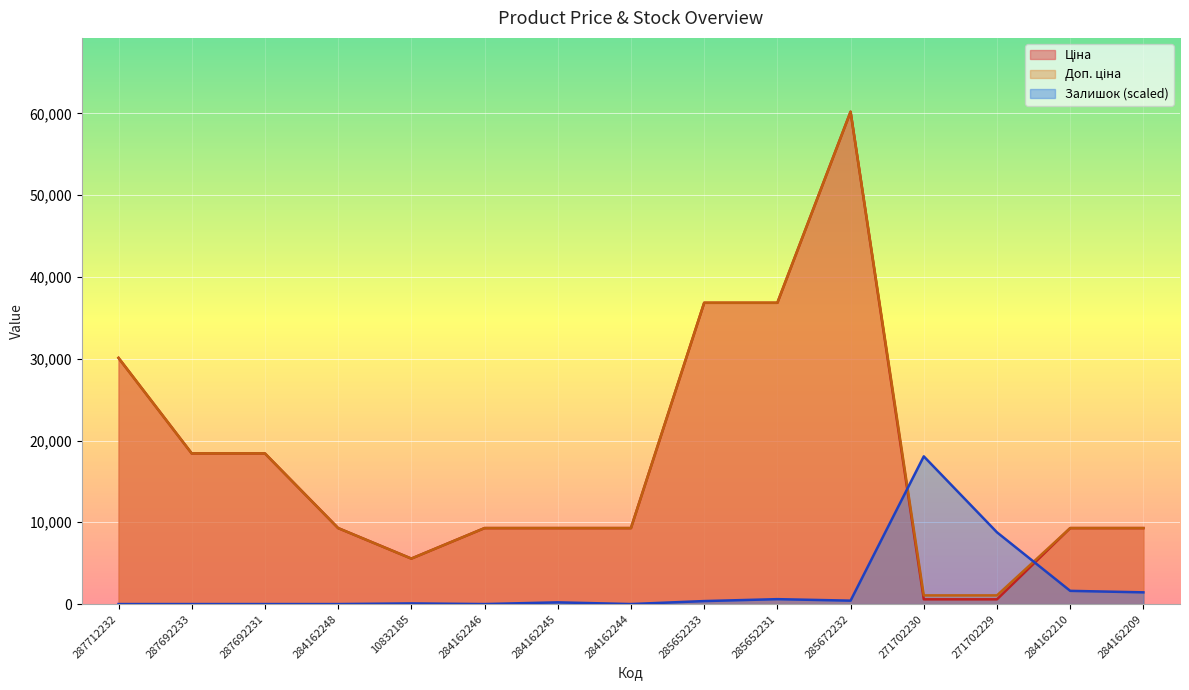

The Доп. ціна series shows 5560.3 at 10832185. True or false?

True